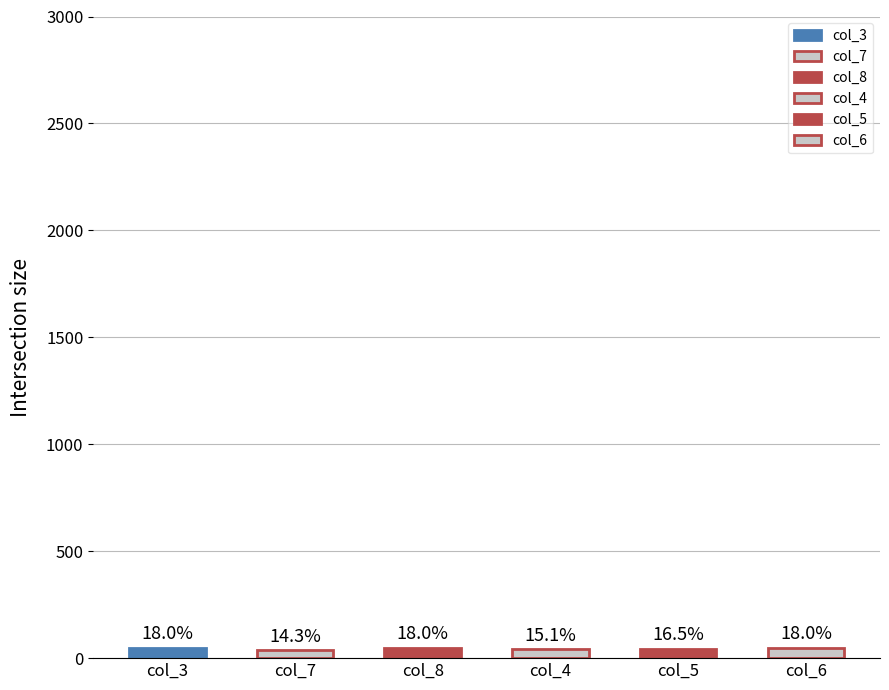

What is the total value across all series at 3?

32